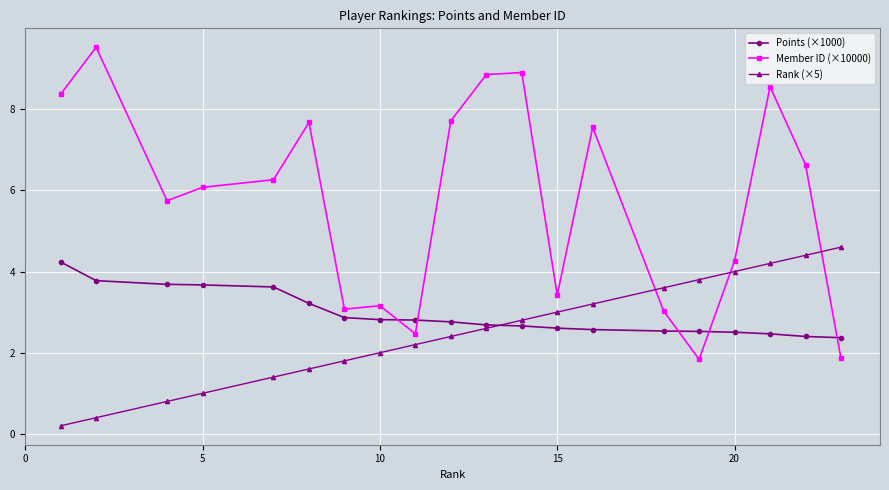

How many lines are shown in the chart?

3